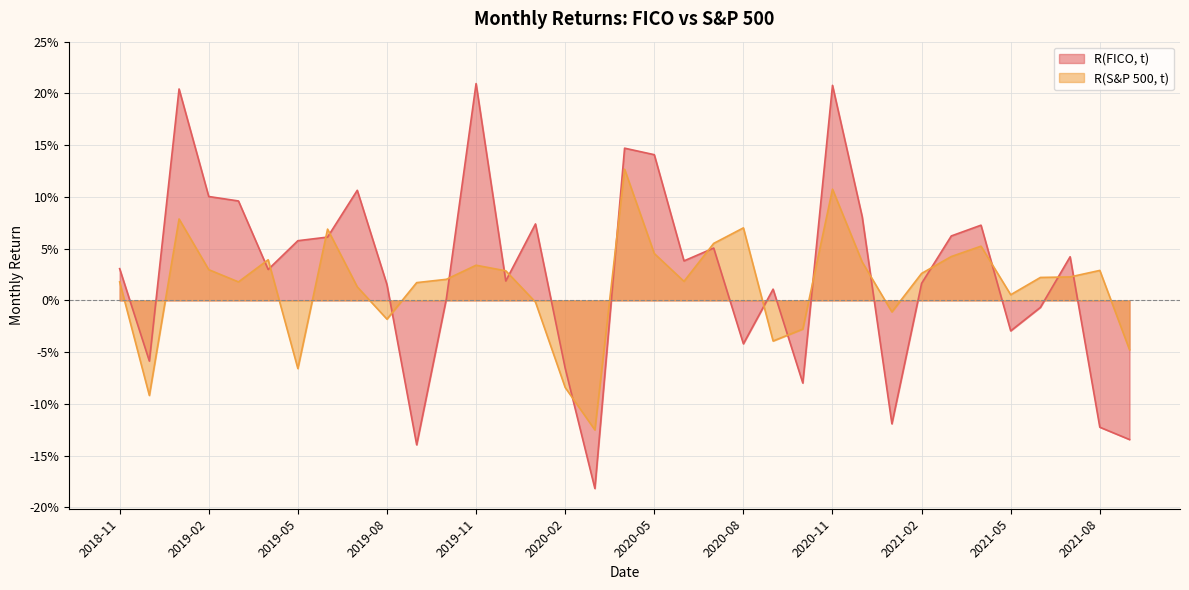

Reading right to left, list all the values displayed in this chart.

R(FICO, t): -0.1	-0.1	0.0	-0.0	-0.0	0.1	0.1	0.0	-0.1	0.1	0.2	-0.1	0.0	-0.0	0.1	0.0	0.1	0.1	-0.2	-0.1	0.1	0.0	0.2	0.0	-0.1	0.0	0.1	0.1	0.1	0.0	0.1	0.1	0.2	-0.1	0.0
R(S&P 500, t): -0.0	0.0	0.0	0.0	0.0	0.1	0.0	0.0	-0.0	0.0	0.1	-0.0	-0.0	0.1	0.1	0.0	0.0	0.1	-0.1	-0.1	-0.0	0.0	0.0	0.0	0.0	-0.0	0.0	0.1	-0.1	0.0	0.0	0.0	0.1	-0.1	0.0